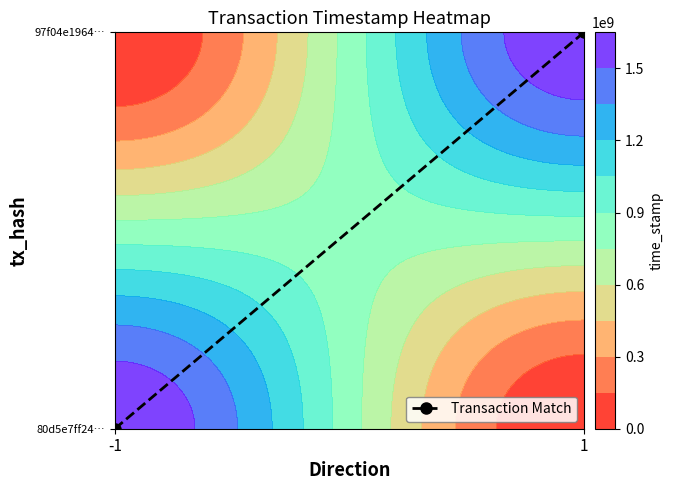

What is the sum of the values at 1 and -1?

1